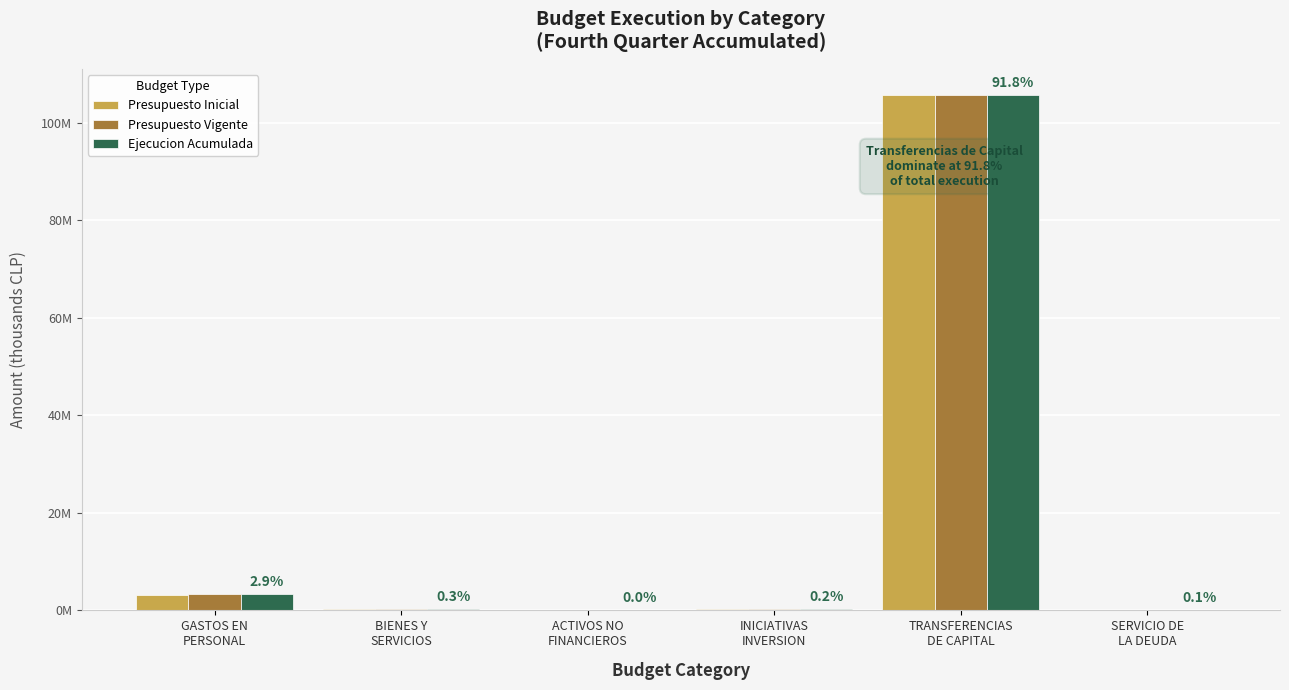

Which series has the largest total across all categories?

Presupuesto Vigente